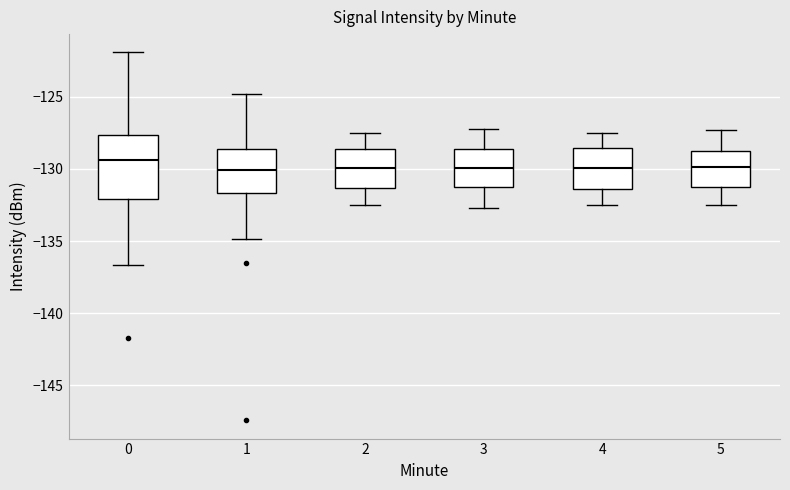

Which box's median line is the highest?

0